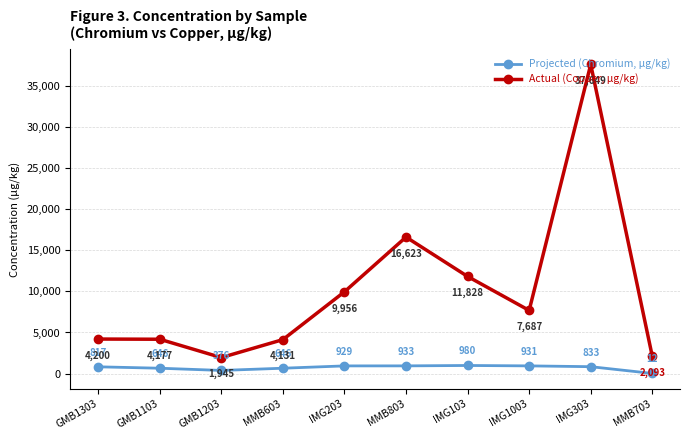

What is the difference between the Projected (Chromium, µg/kg) values at GMB1303 and MMB703?

804.6